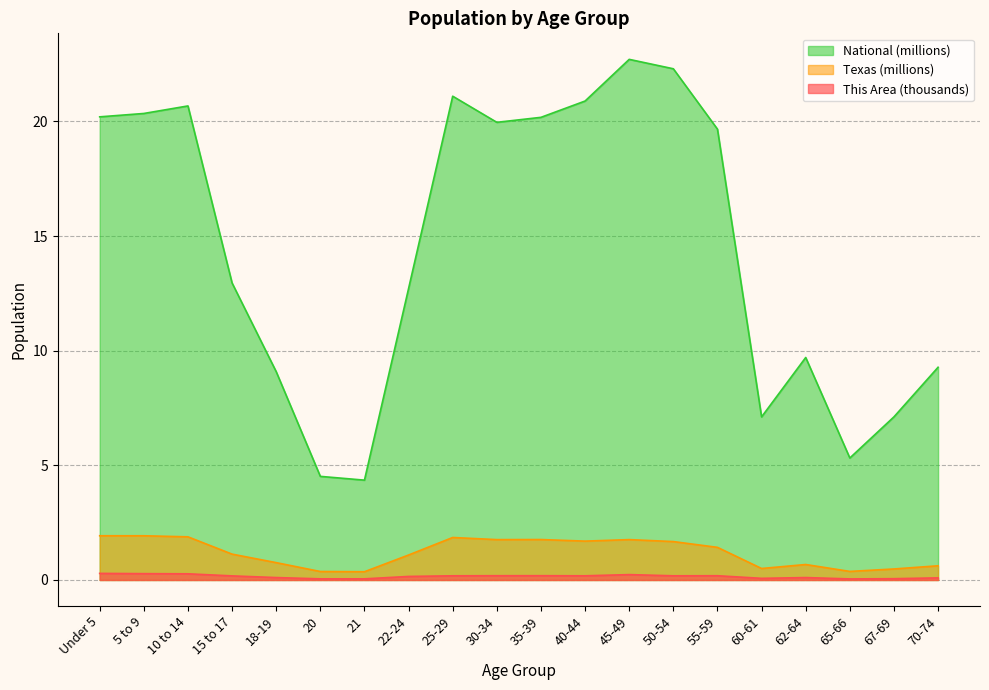

Reading right to left, what are all the values shown in this chart?

This Area: 0.1	0.1	0.0	0.1	0.1	0.2	0.2	0.2	0.2	0.2	0.2	0.2	0.2	0.0	0.0	0.1	0.2	0.3	0.3	0.3
Texas: 0.6	0.5	0.4	0.7	0.5	1.4	1.7	1.8	1.7	1.8	1.8	1.9	1.1	0.4	0.4	0.8	1.1	1.9	1.9	1.9
National: 9.3	7.1	5.3	9.7	7.1	19.7	22.3	22.7	20.9	20.2	20.0	21.1	12.7	4.4	4.5	9.1	13.0	20.7	20.3	20.2